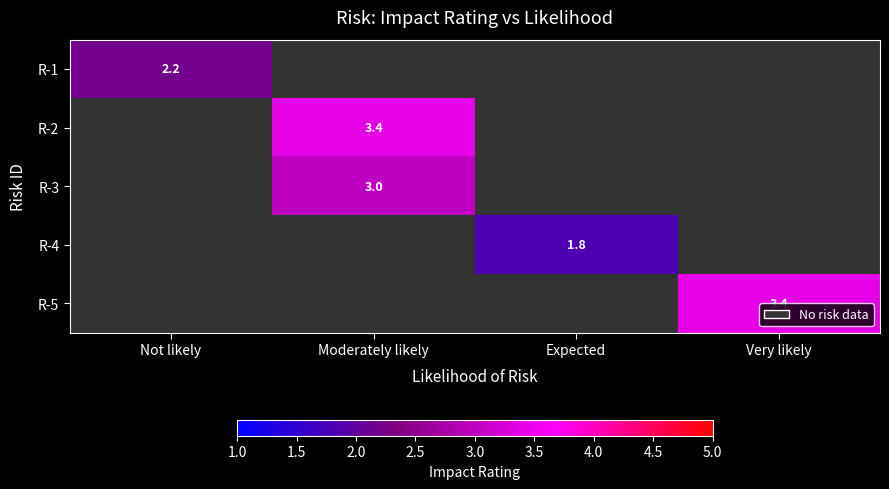

Is the value of R-2 at Moderately likely greater than the value of R-3 at Moderately likely?

Yes